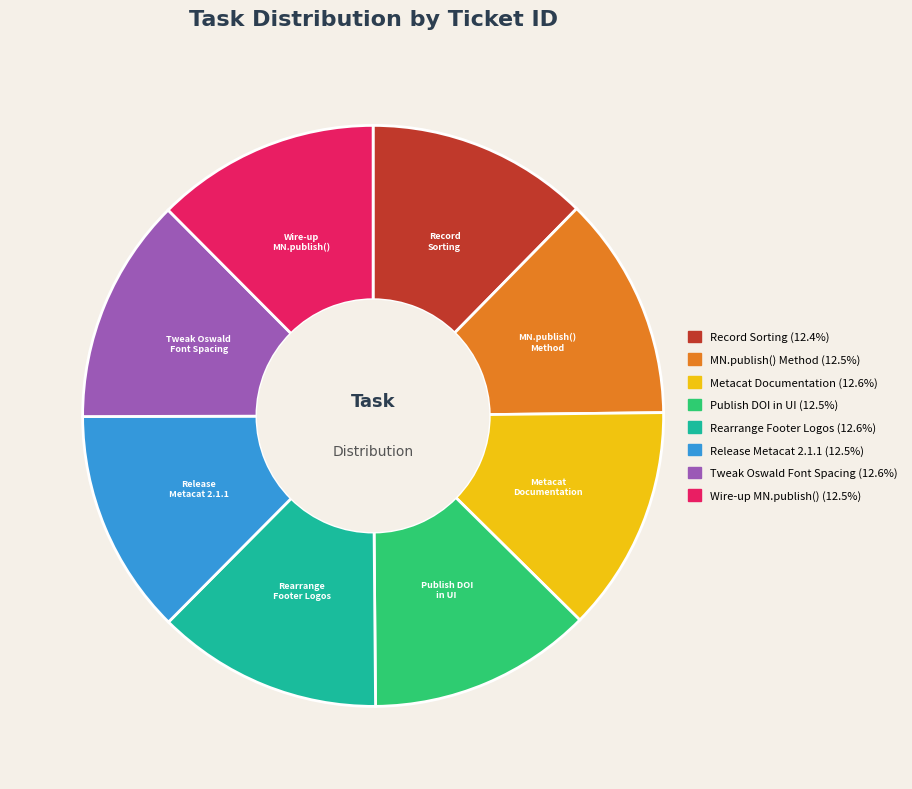

True or false: Release Metacat 2.1.1 accounts for 13% of the total.

True